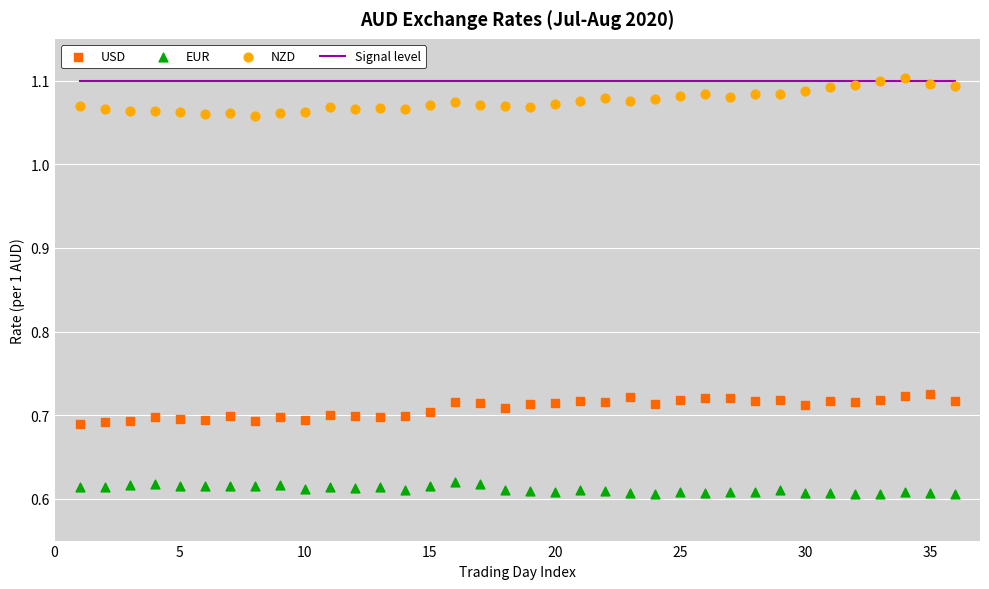

Which series reaches the maximum Y coordinate?

NZD